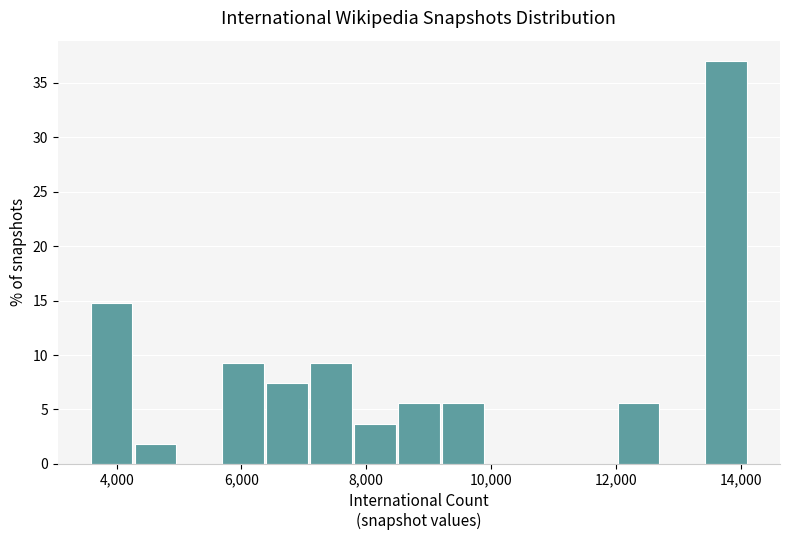

Read against the x-axis, roughly where is the centre of the tallest bar?

13800